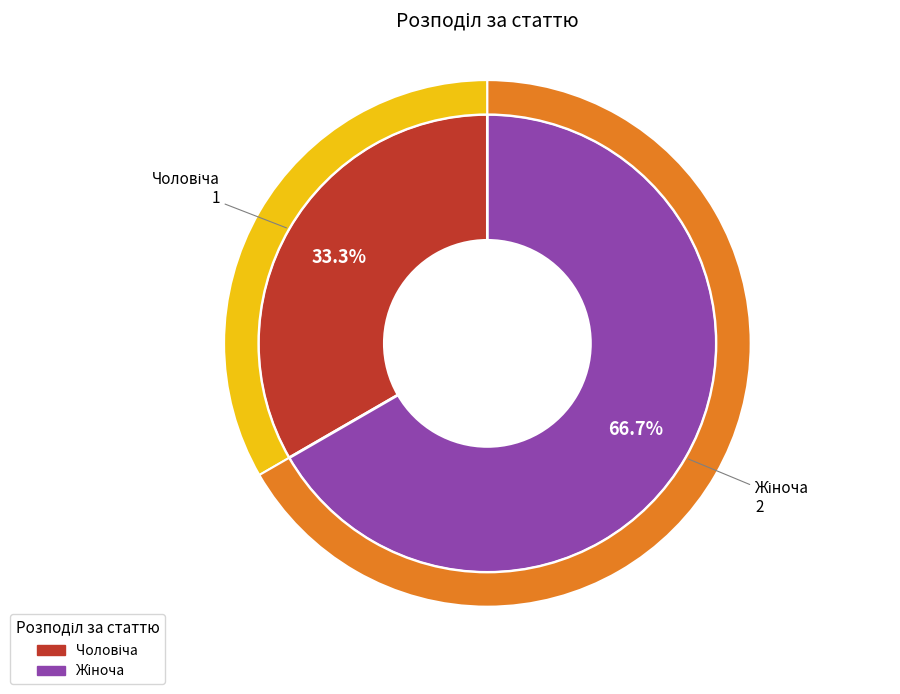

Is Жіноча the majority of the pie?

Yes